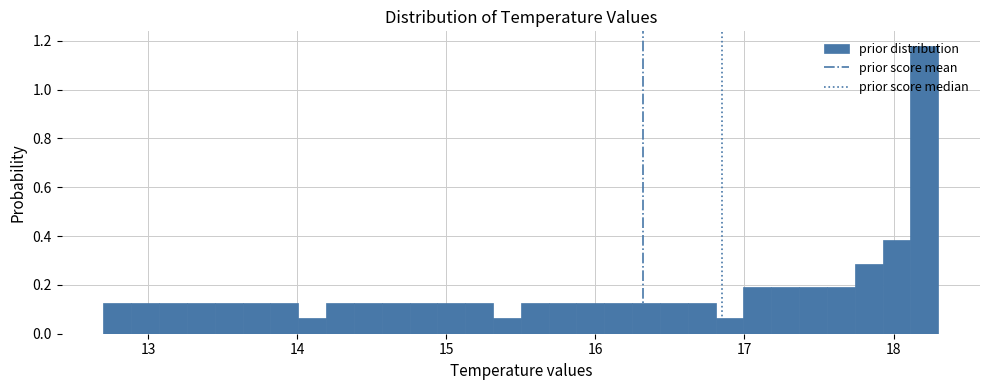

Around what value on the x-axis is the tallest bar? Give the approximate position of its centre, as read against the axis.

18.2